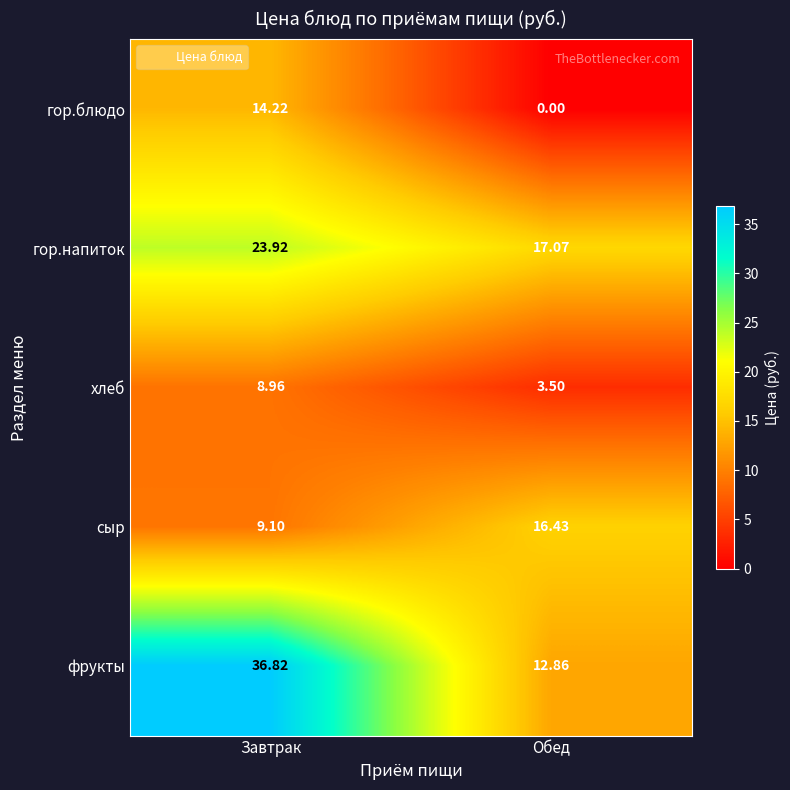

What is the difference between the highest and lowest values at Завтрак?

27.9